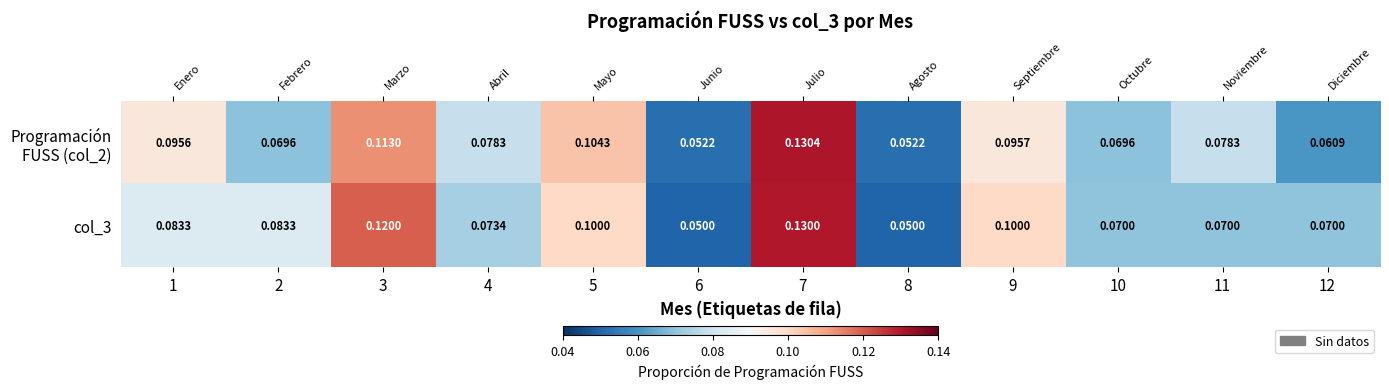

What is the difference between the maximum and minimum values in the Programación FUSS (col_2) series?

0.1